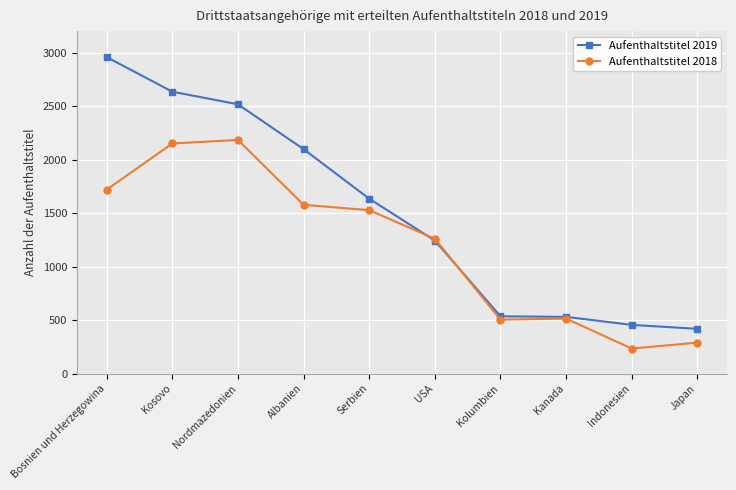

Which series has the largest total across all categories?

Aufenthaltstitel 2019